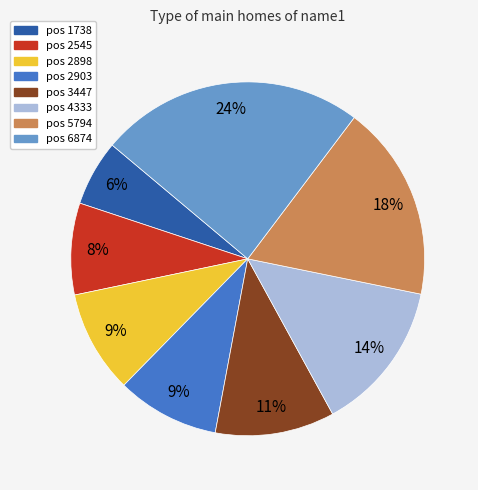

To the nearest percent, what is the difference between the largest and smallest slice percentages?

18%